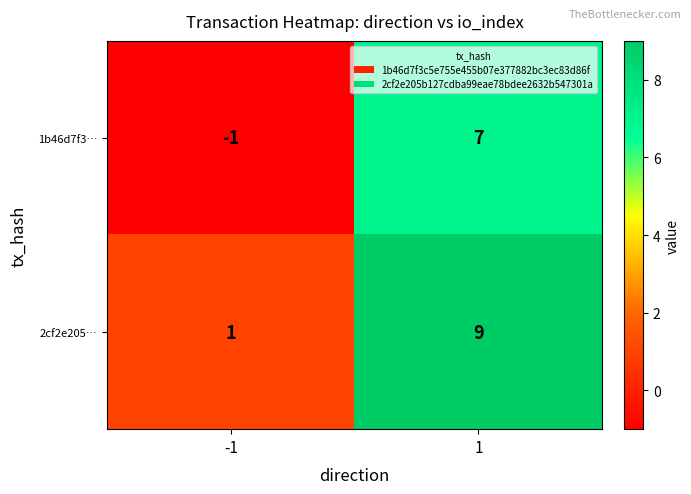

What is the sum of the 1b46d7f3… values at 1 and -1?

6